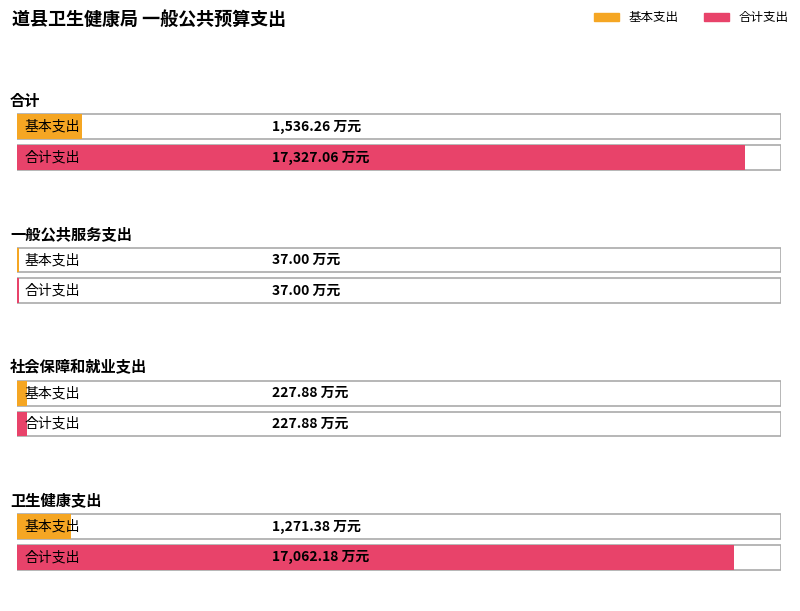

Reading left to right, list all the values displayed in this chart.

合计: 合计=17327.1	一般公共服务支出=37.0	社会保障和就业支出=227.9	卫生健康支出=17062.2
基本支出: 合计=1536.3	一般公共服务支出=37.0	社会保障和就业支出=227.9	卫生健康支出=1271.4